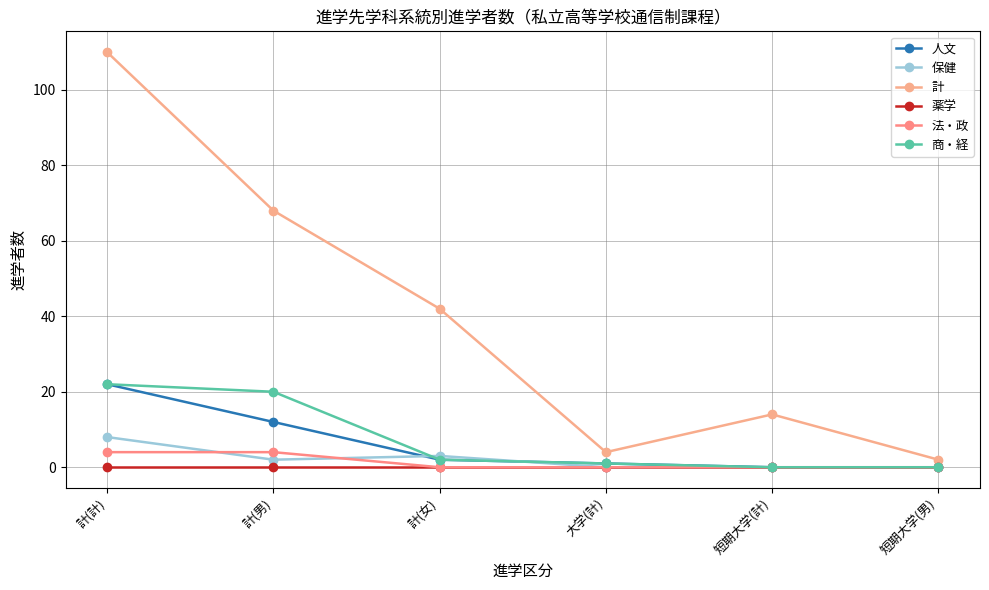

How many values in the 商・経 series are below 2?

3